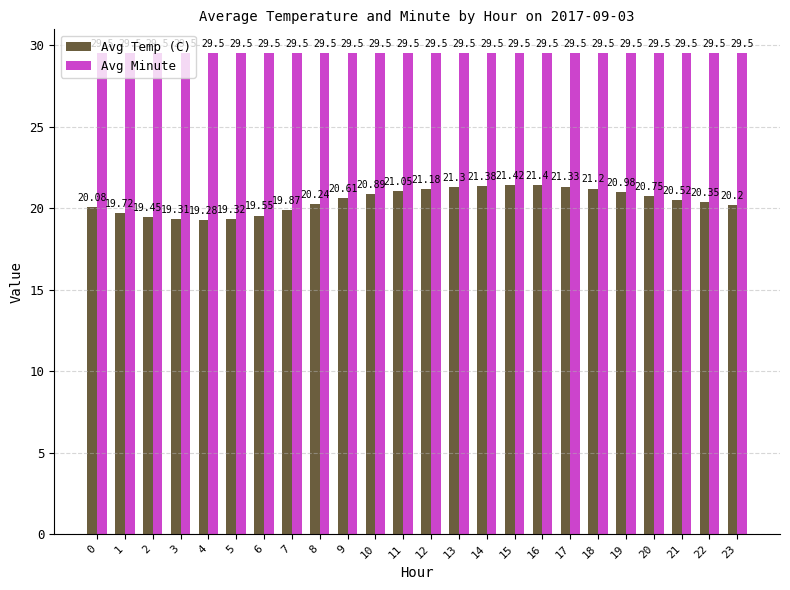

Is the value of Avg Minute at 2 greater than the value of Avg Temp (C) at 8?

Yes